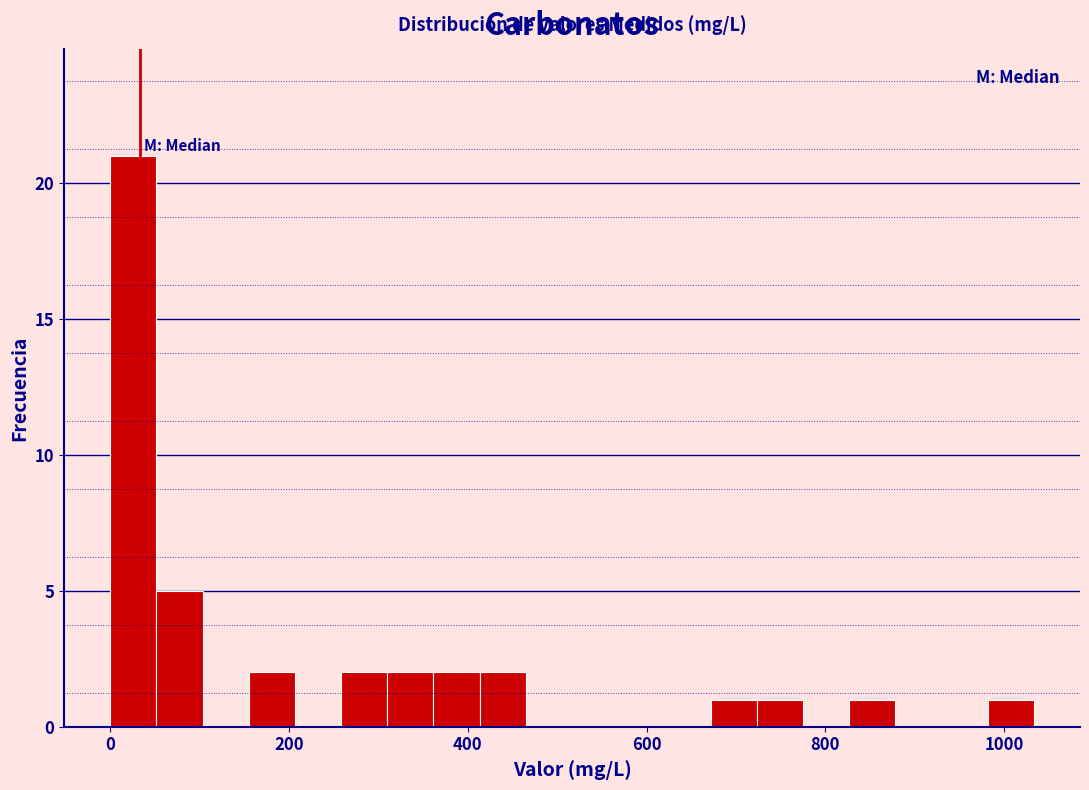

Around what value on the x-axis is the tallest bar? Give the approximate position of its centre, as read against the axis.

20